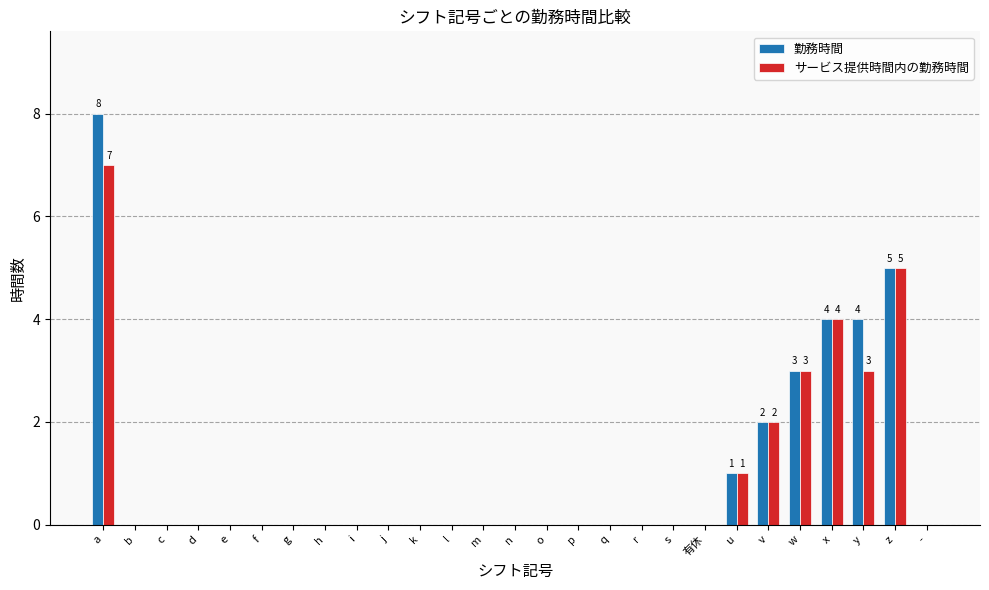

Is it true that 勤務時間 equals 5 at z?

True